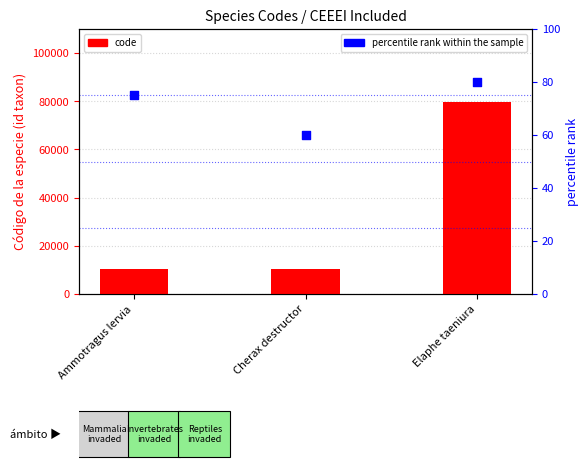

At which category is the sum across all series the highest?

Elaphe taeniura